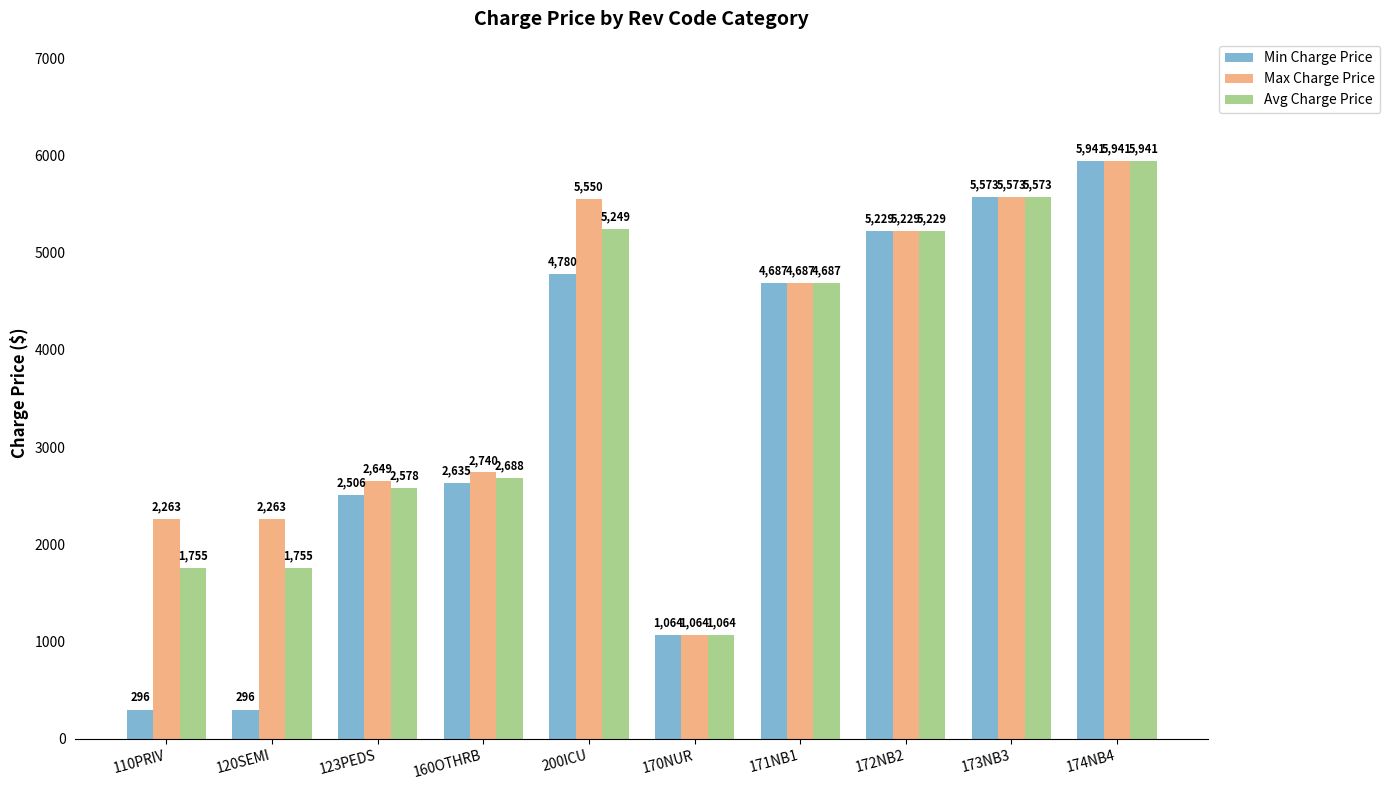

At which category does the chart reach its peak across all series?

174NB4